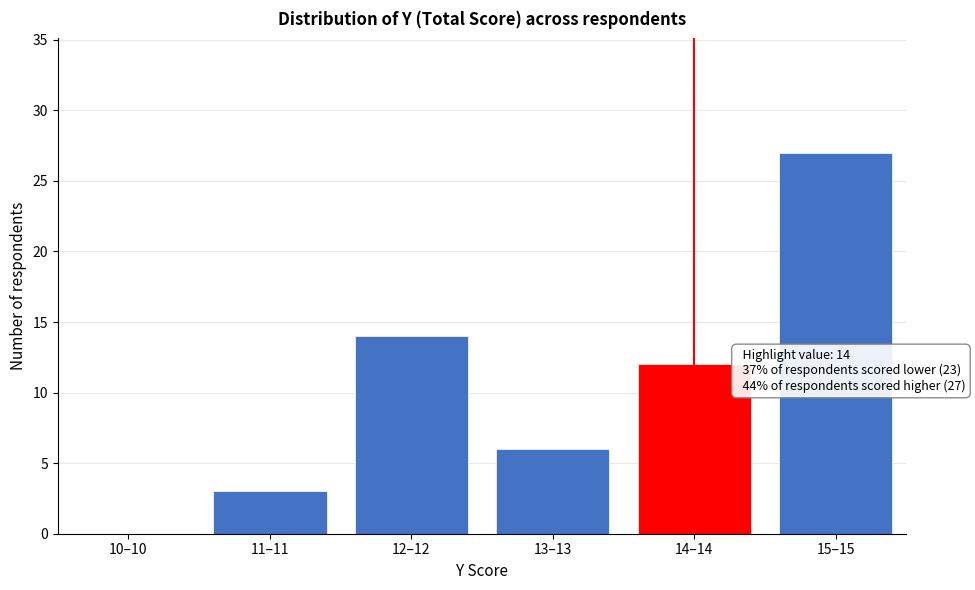

Reading left to right, extract all data points from this chart.

10–10=0	11–11=3	12–12=14	13–13=6	14–14=12	15–15=27